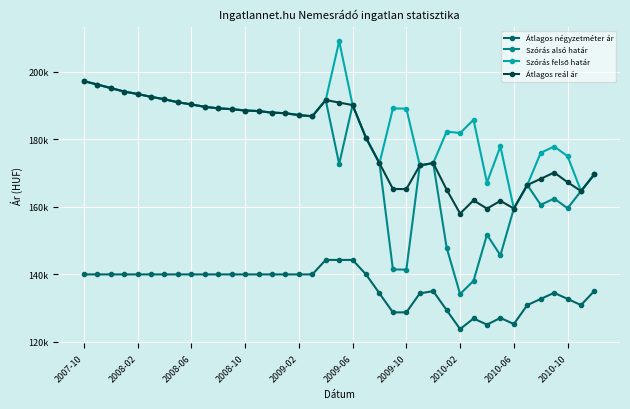

True or false: Átlagos négyzetméter ár and Szórás alsó határ intersect in this chart.

False